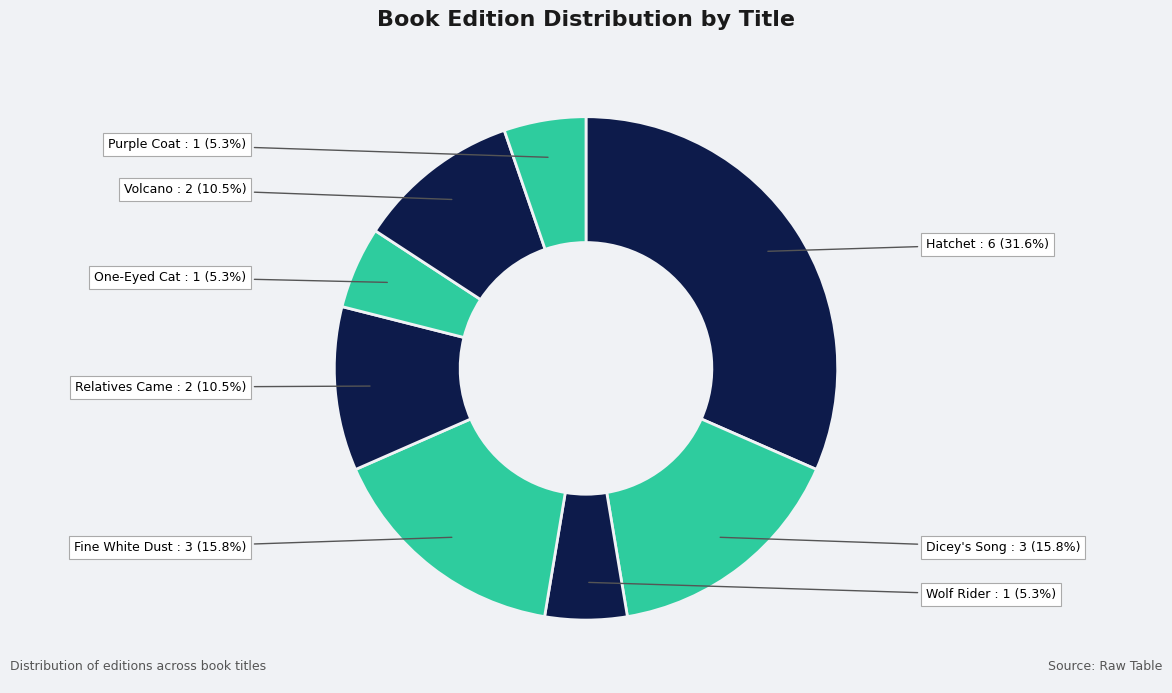

Count the number of slices in the pie.

8